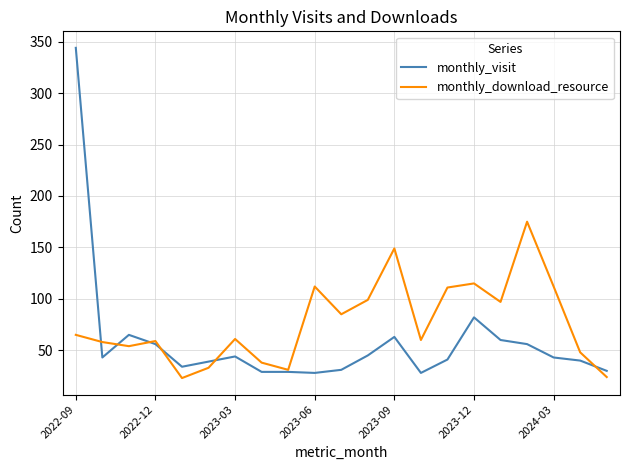

True or false: monthly_visit has more than 1 points higher than both neighbors.

True